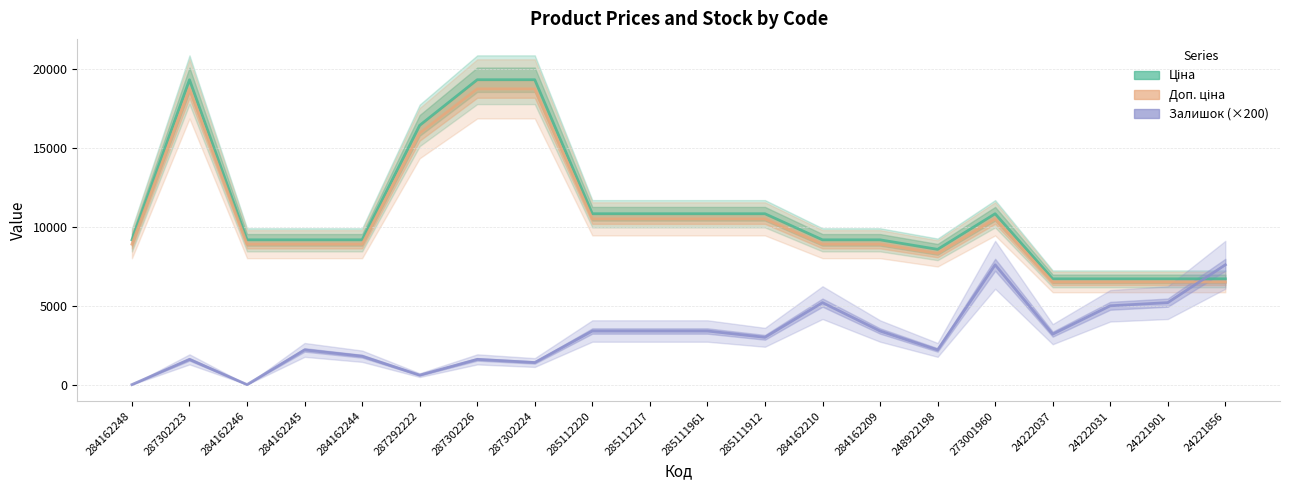

What position from the right is 284162245?

17